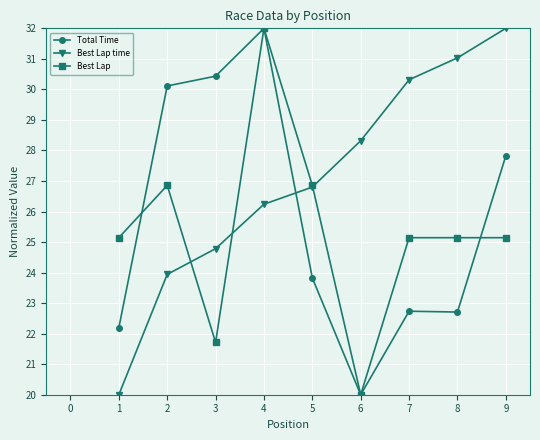

List the series in order of their overall mean, lowest first.

Best Lap, Total Time, Best Lap time